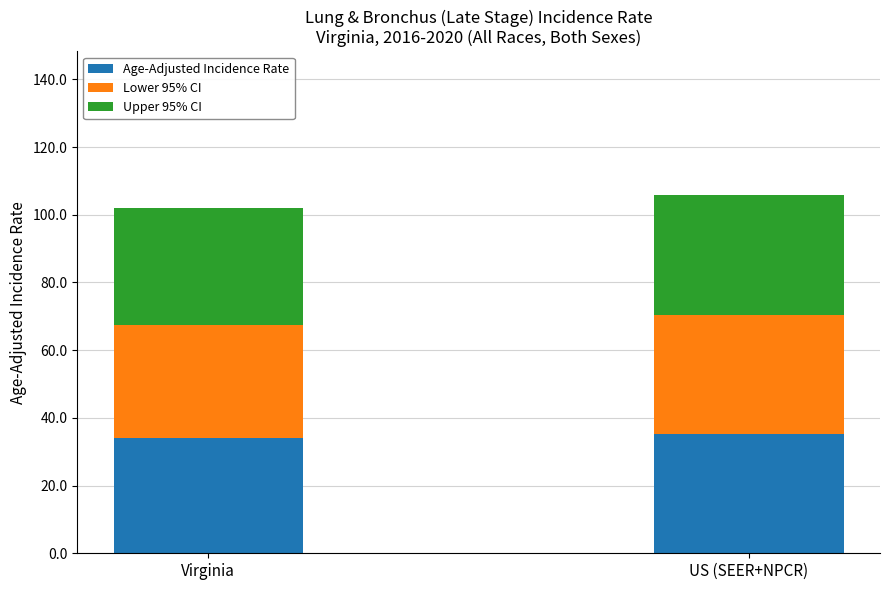

Reading left to right, what are the values for Age-Adjusted Incidence Rate?

Virginia=34.0	US (SEER+NPCR)=35.3